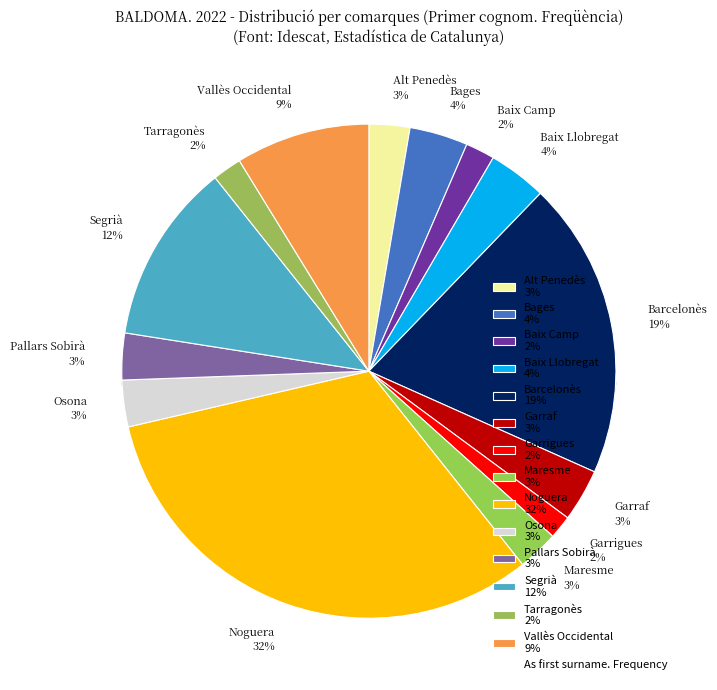

Between Baix Camp and Maresme, which is larger?

Maresme